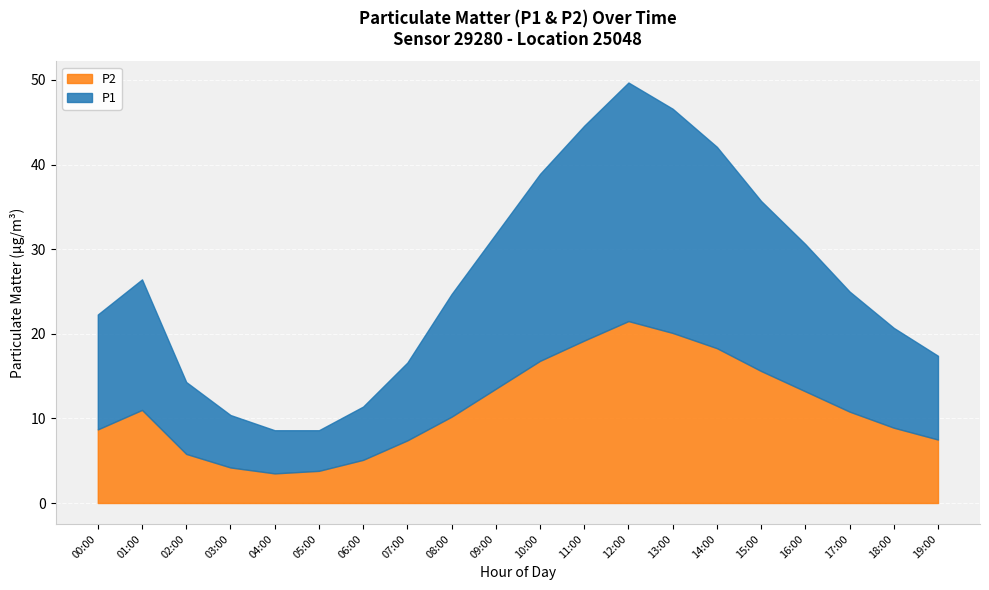

How many distinct data groups are displayed?

2